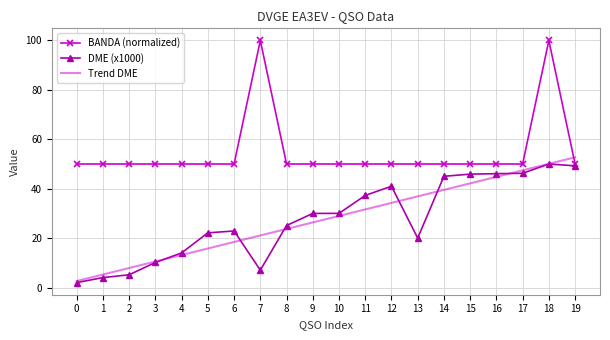

True or false: DME (x1000) has a value of 46.2 at 17.

True